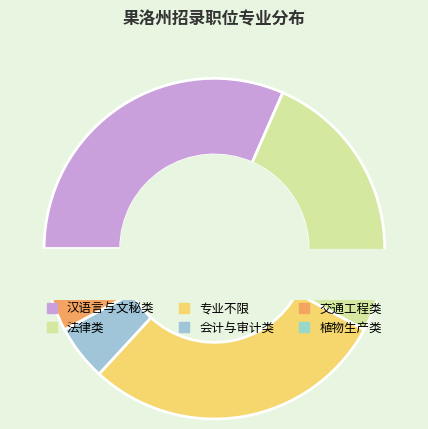

Which has a higher value, 法律类 or 植物生产类?

法律类